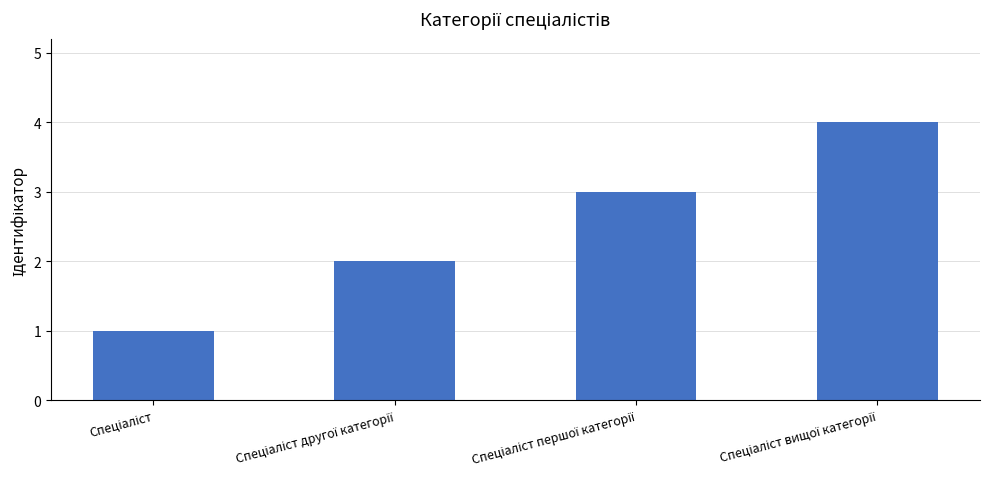

What is the sum of all values?

10